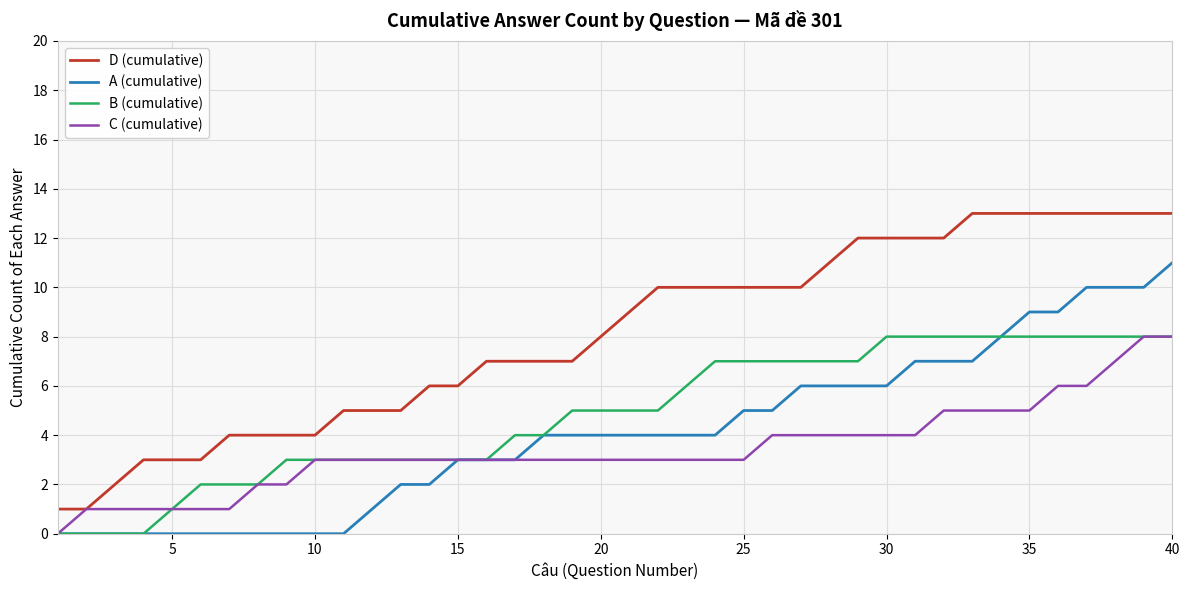

Which series has the largest total across all categories?

D (cumulative)